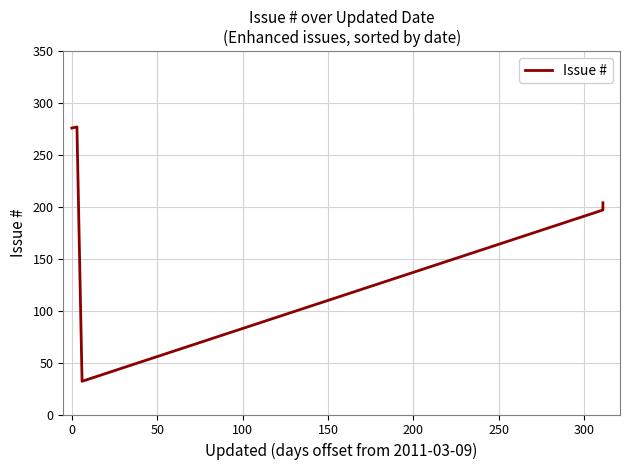

What is the maximum value shown in the chart?

277